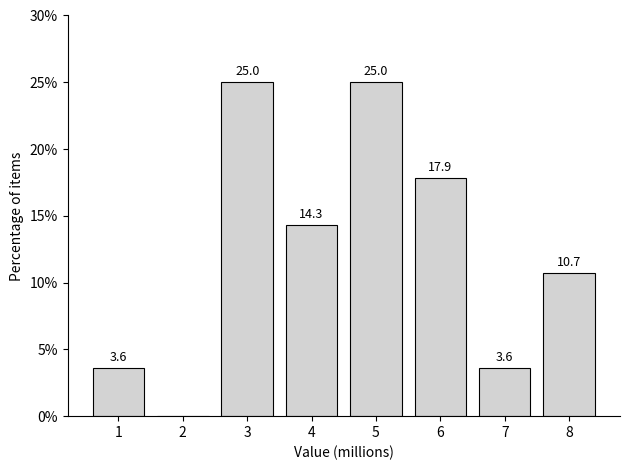

Reading left to right, what are all the values shown in this chart?

1=3.6	2=0.0	3=25.0	4=14.3	5=25.0	6=17.9	7=3.6	8=10.7